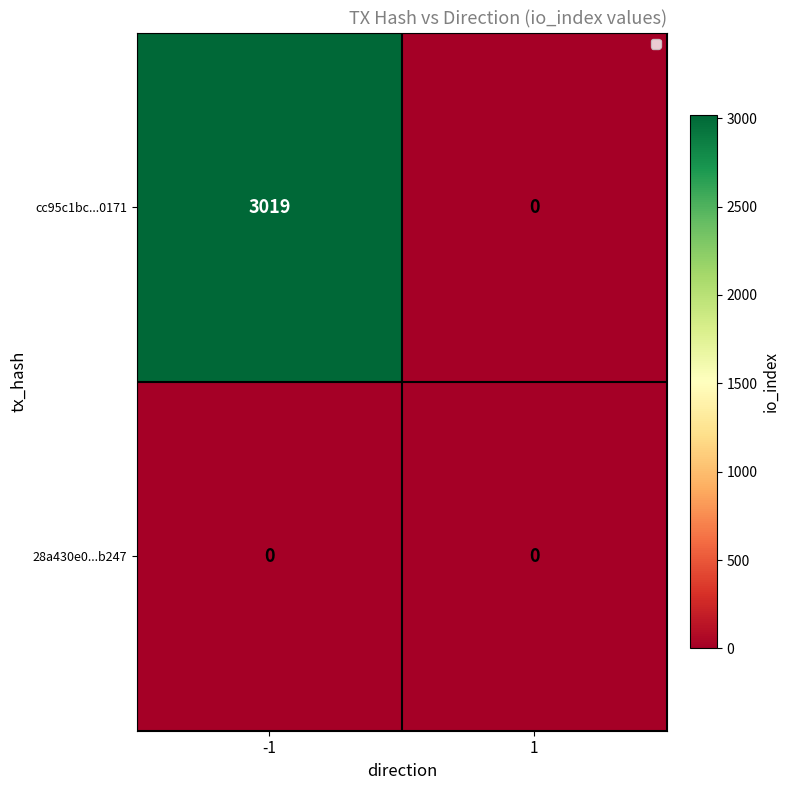

At -1, list the series in order from smallest to largest.

28a430e0...b247, cc95c1bc...0171